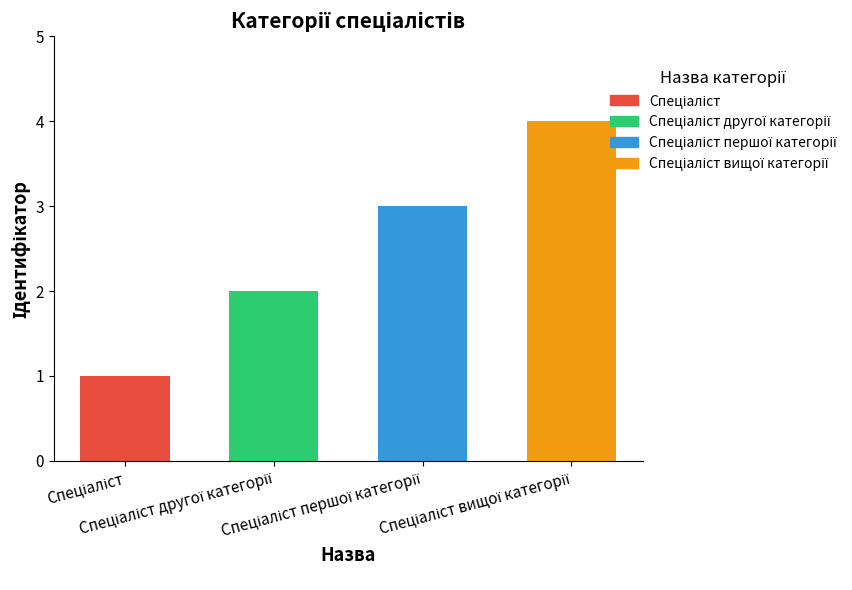

What is the difference between the second highest and second lowest values?

1